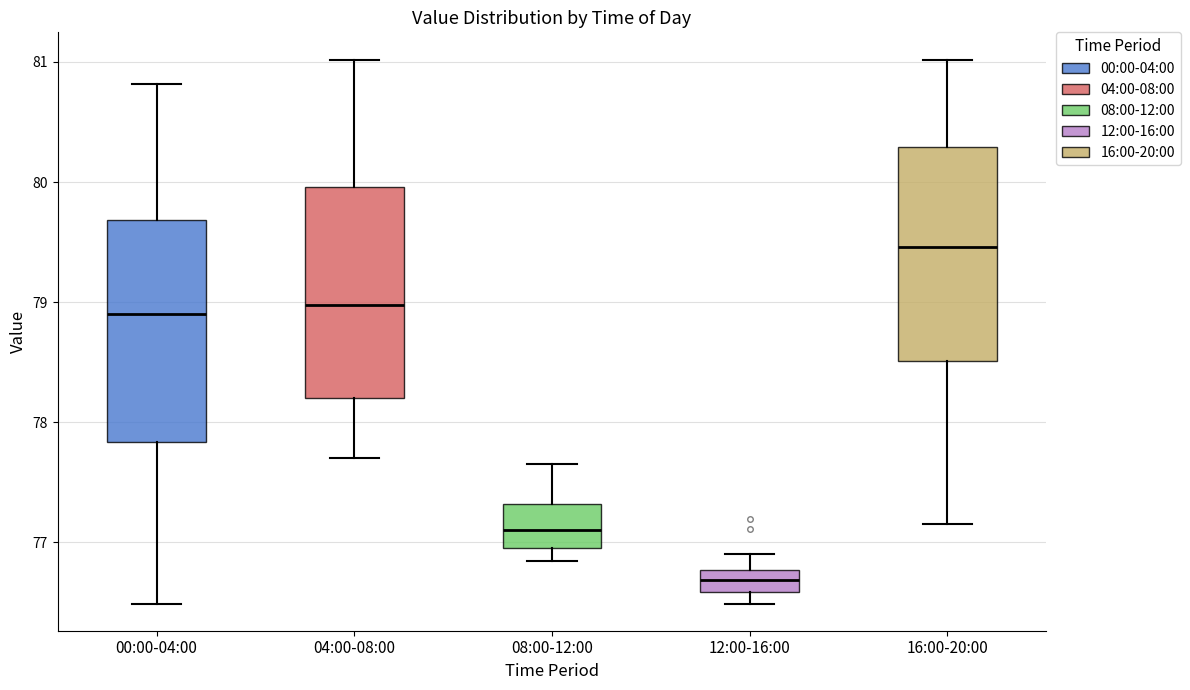

Which box has the lowest median line?

12:00-16:00